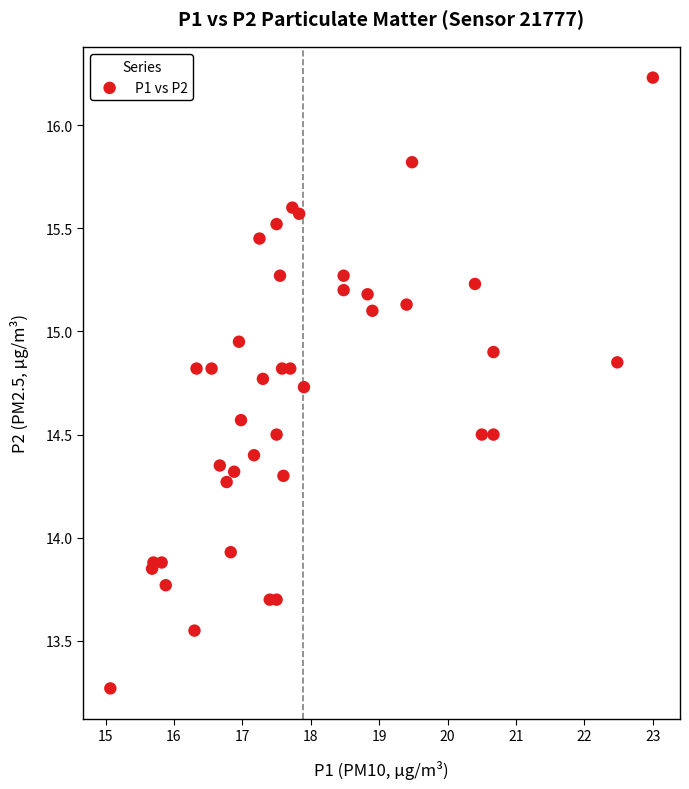

What Y value in the scatter plot is closest to 14?

13.9